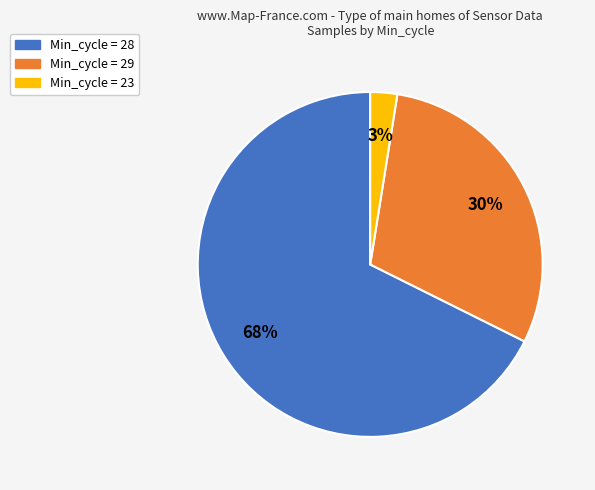

To the nearest percent, what is the average slice percentage?

33%